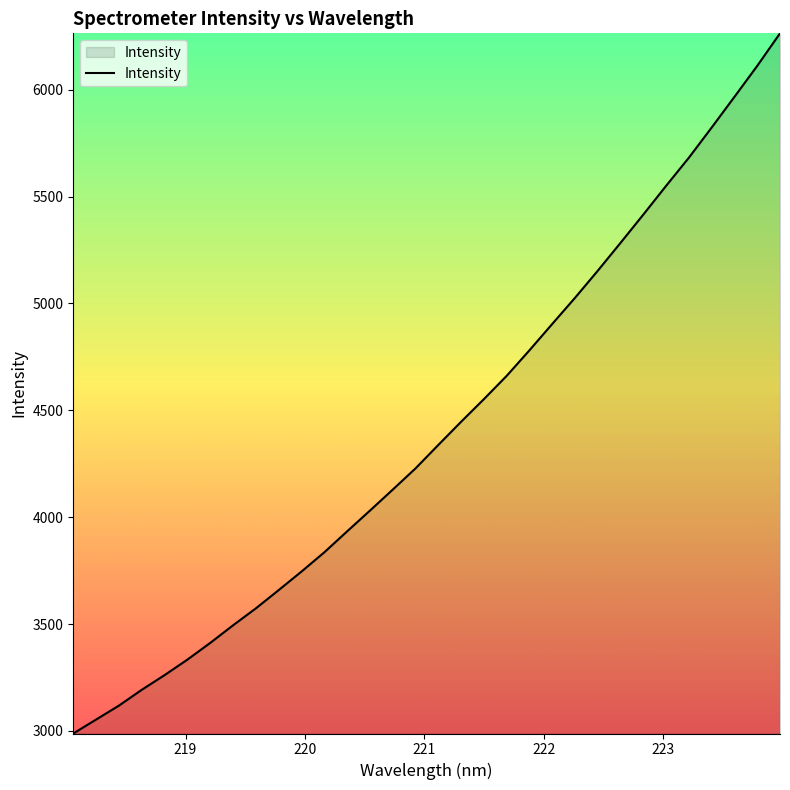

Count the number of categories in the chart.

32